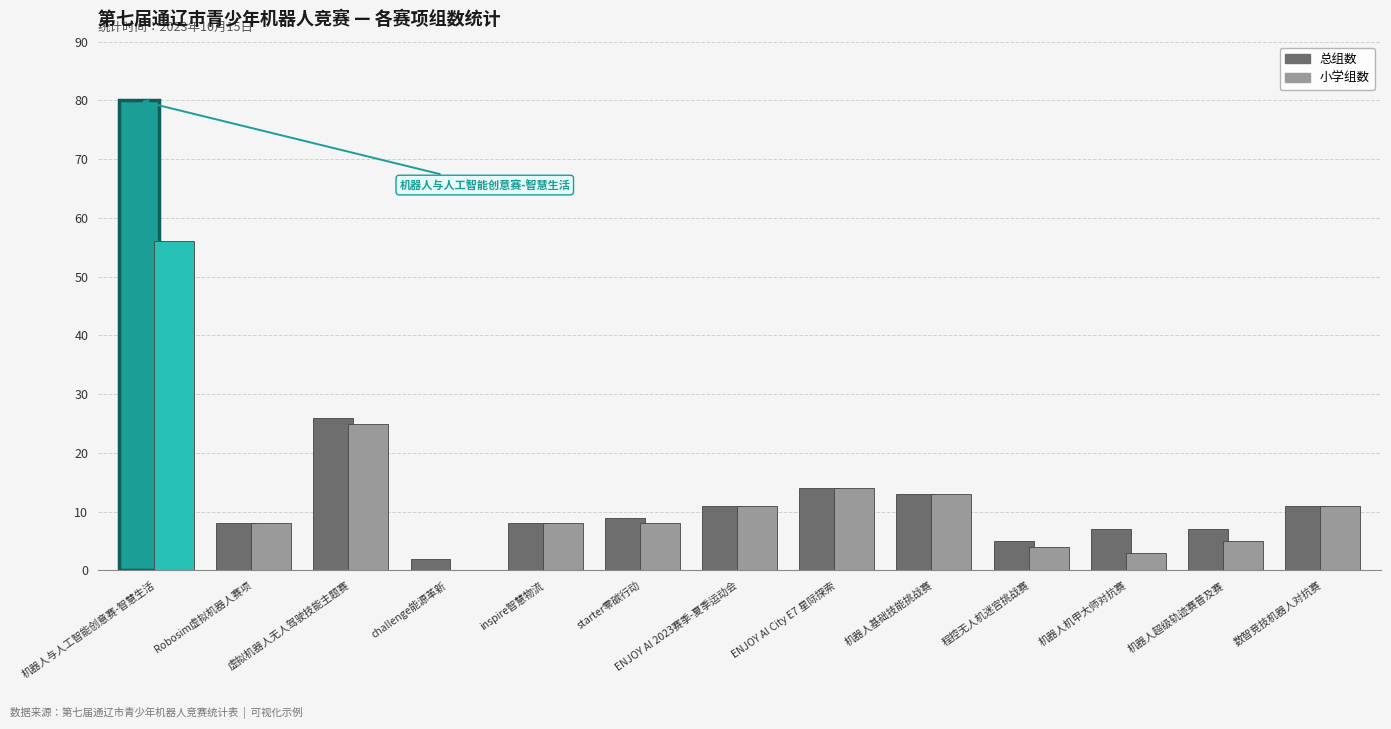

Where is 小学组数 nearest to the value 28?

虚拟机器人无人驾驶技能主题赛